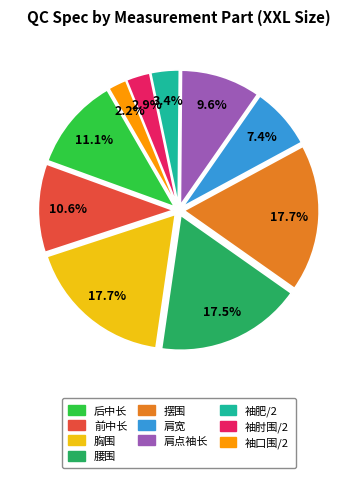

Is 袖肘围/2 the majority of the pie?

No